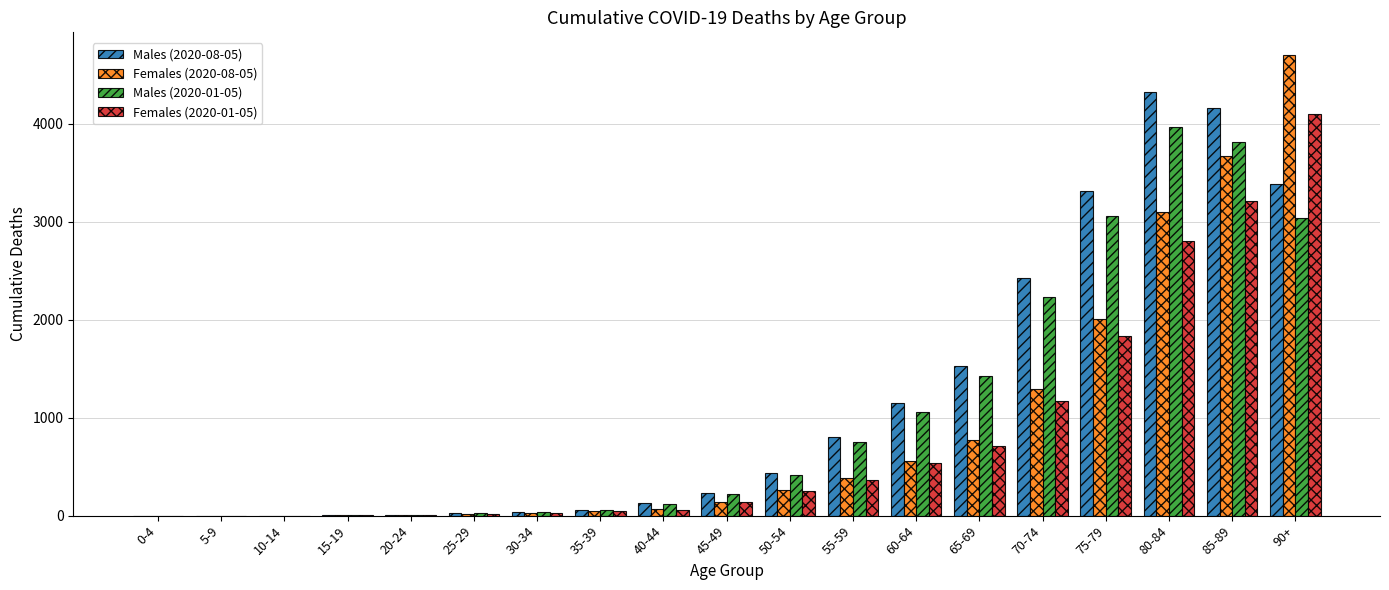

What is the spread (max minus min) of values at 65-69?

808